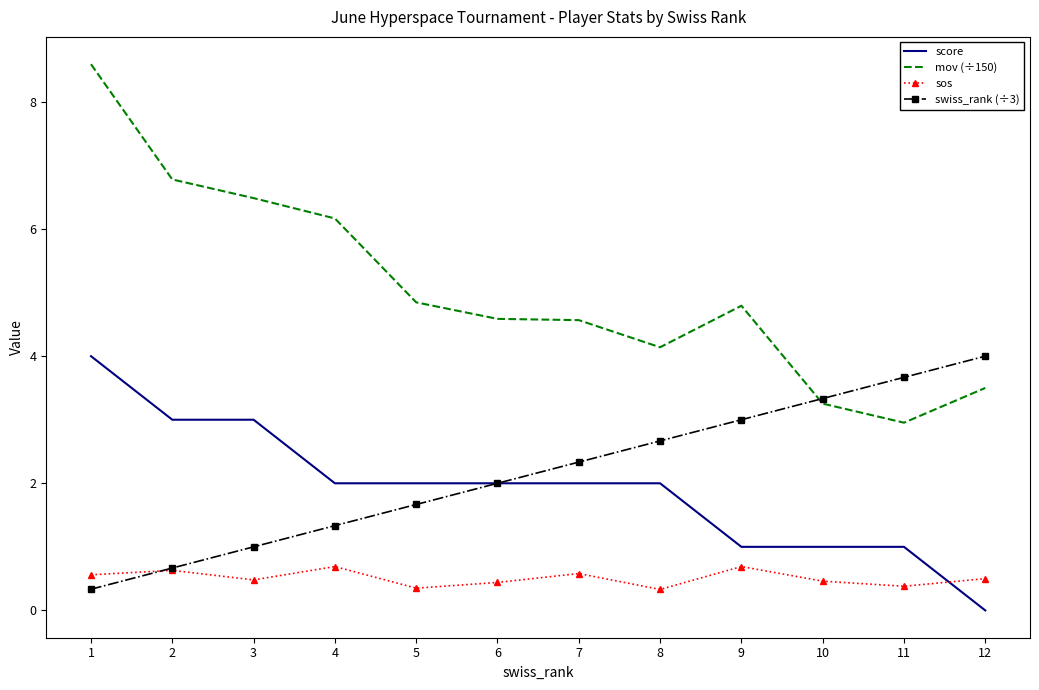

True or false: mov (÷150) and sos intersect in this chart.

False